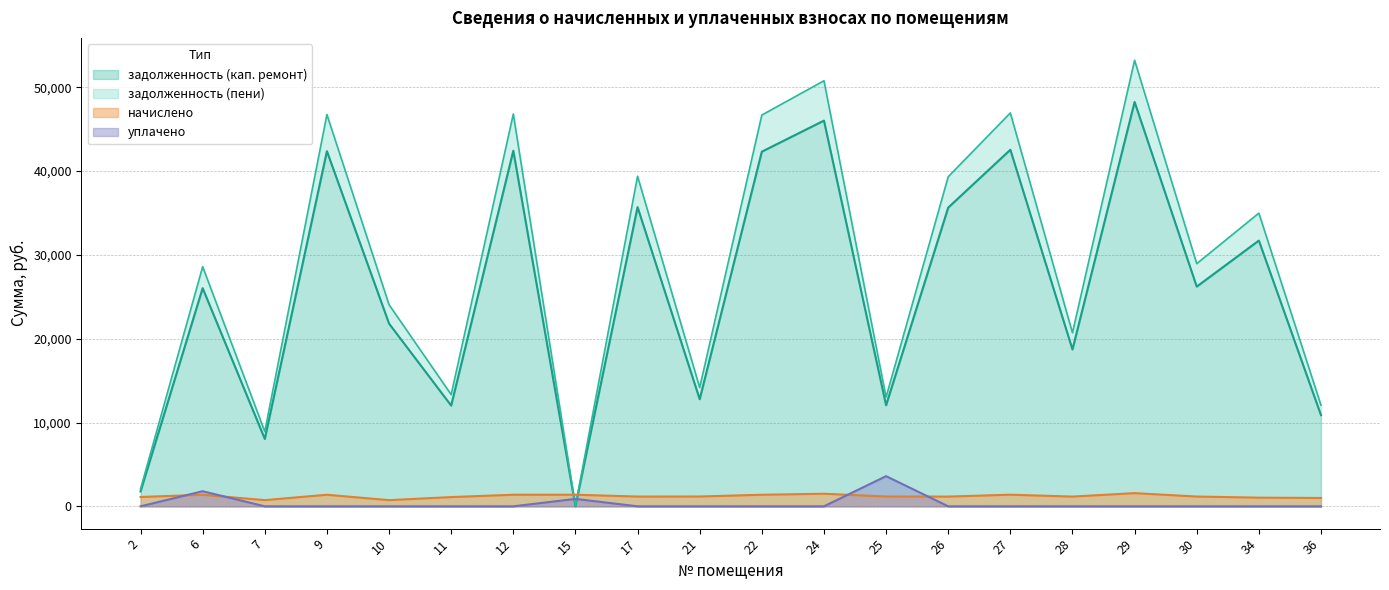

What is the sum of all задолженность (пени) values?

570886.4